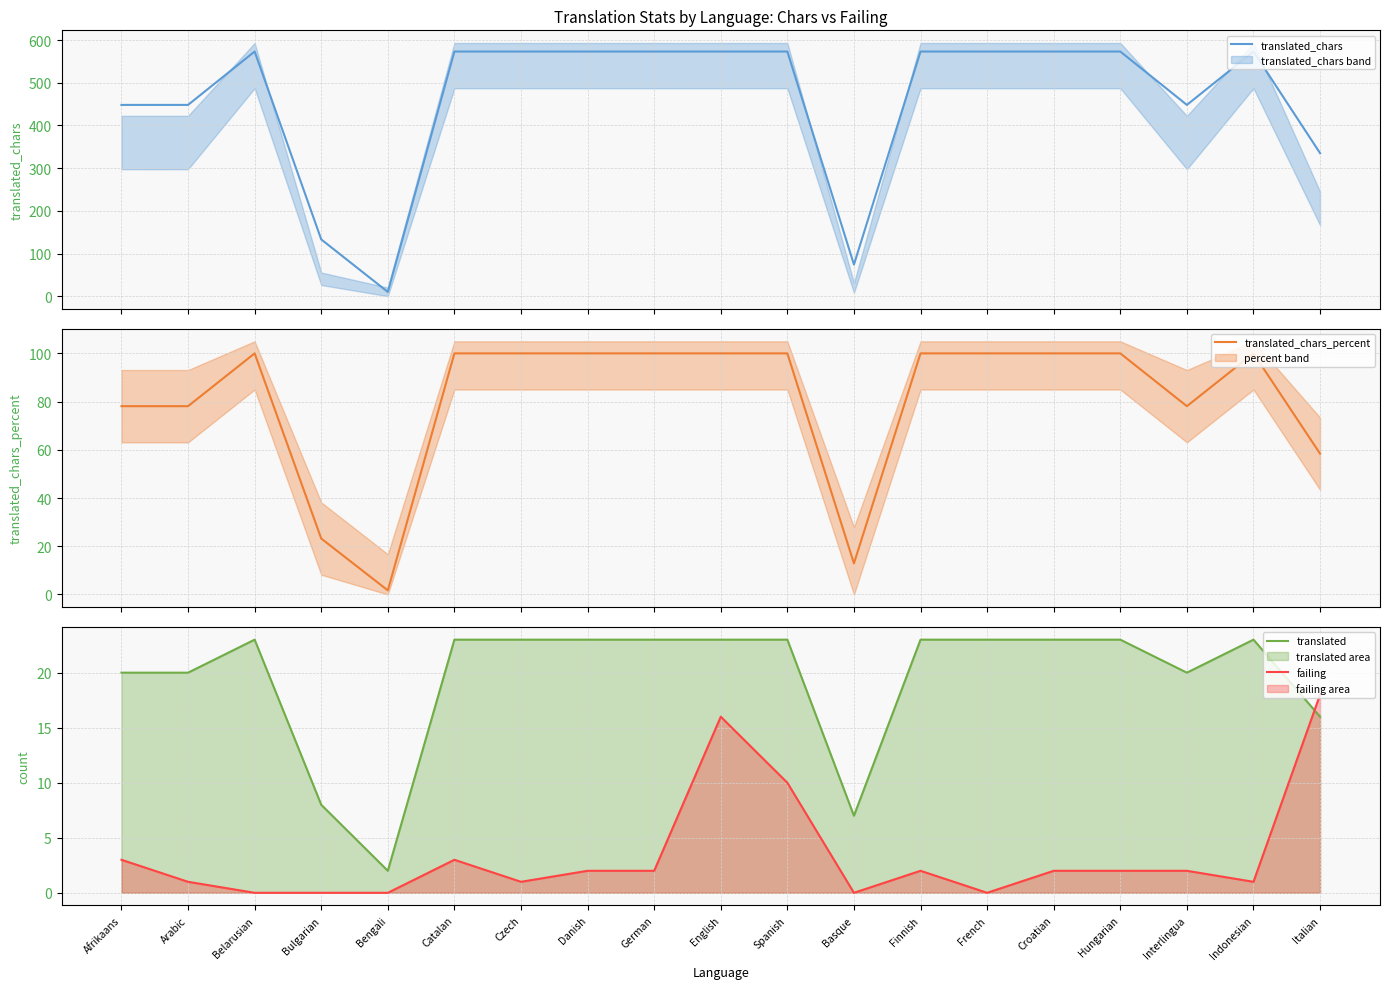

Where is translated_chars_percent nearest to the value 50?

Italian